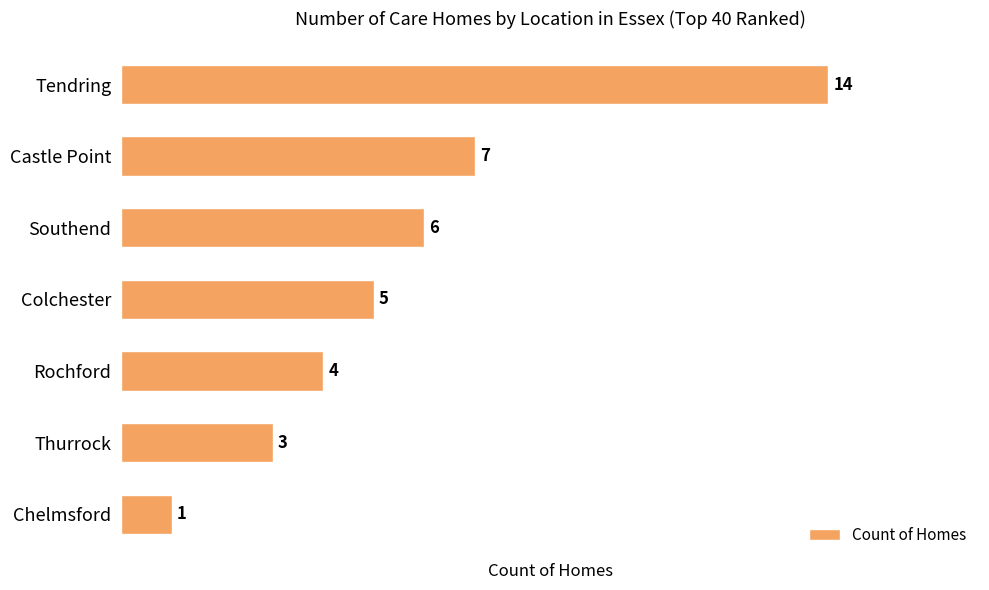

What position from the top is Colchester?

4